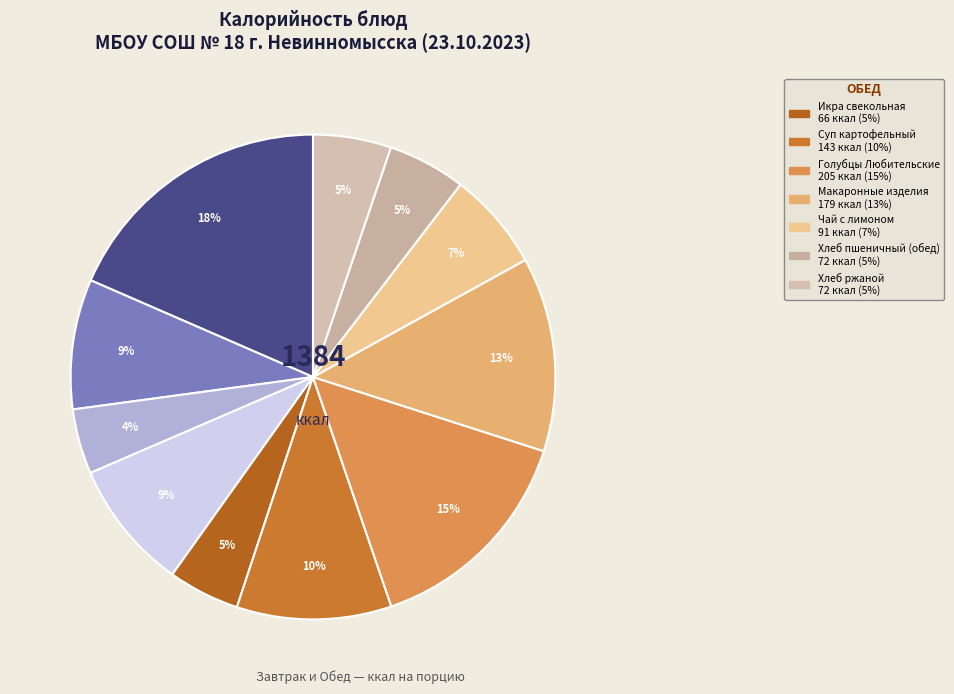

How many segments does this pie chart have?

11